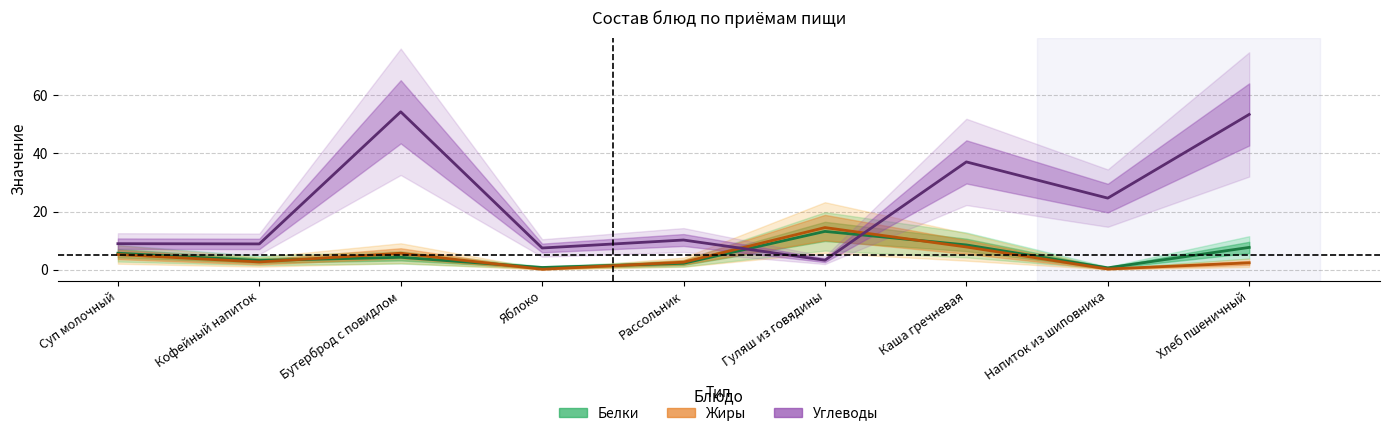

What is the label of the 2nd point from the right?

Напиток из шиповника